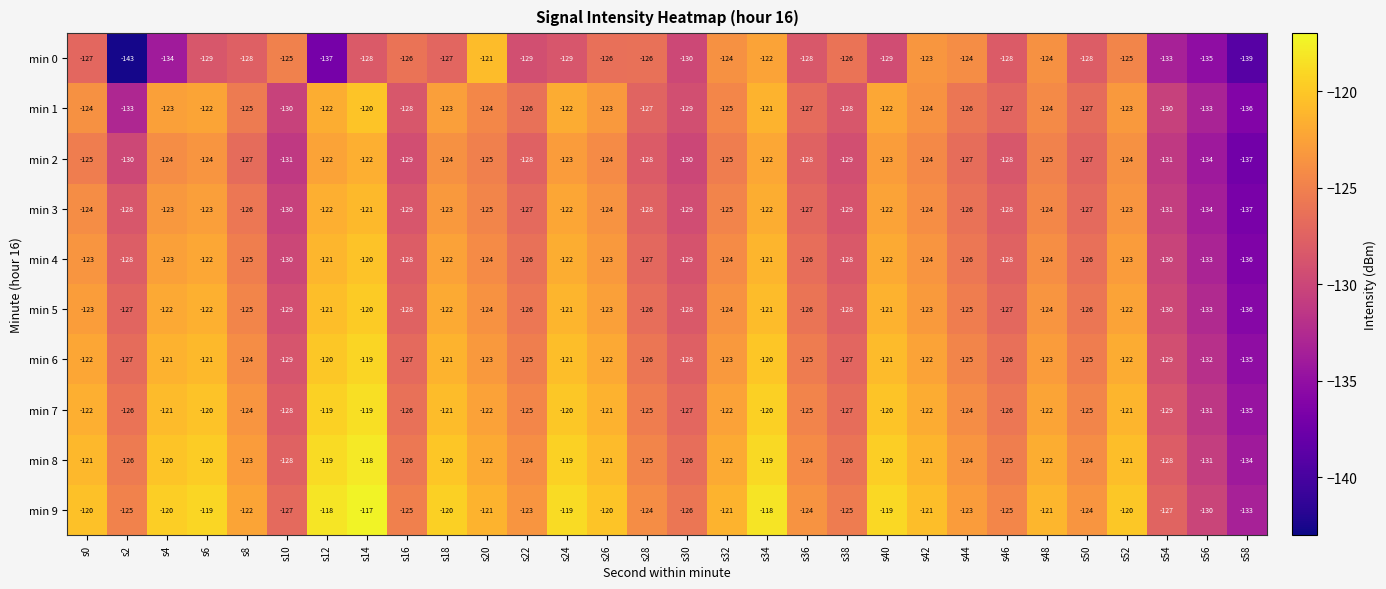

Which series has the largest range (max minus min)?

min 0